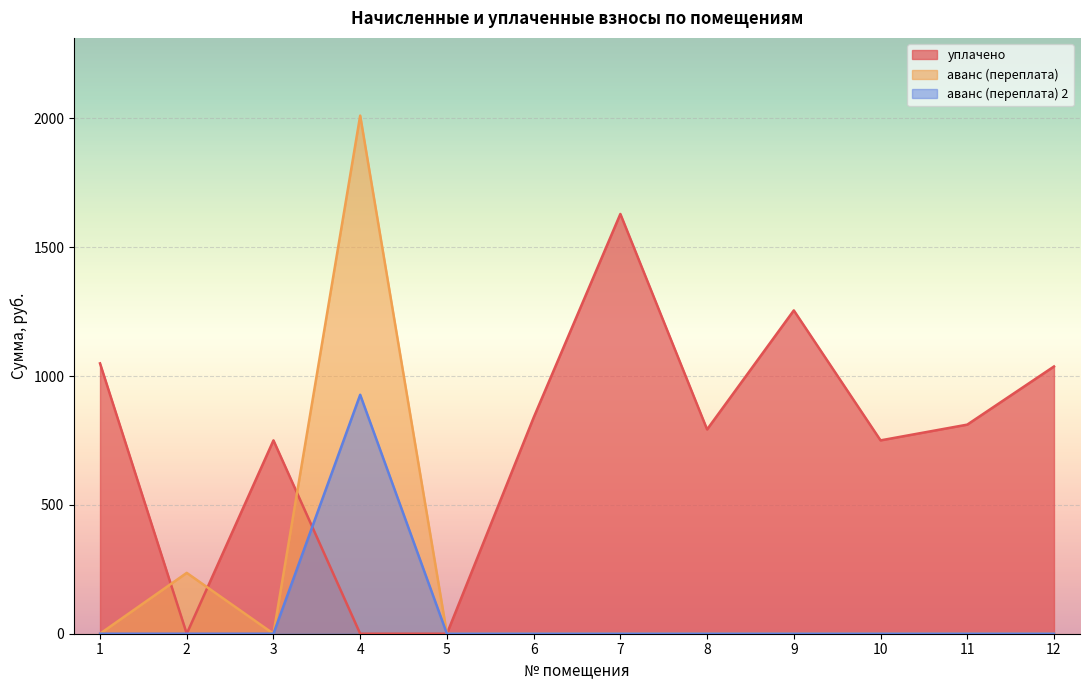

True or false: аванс (переплата) 2 and аванс (переплата) intersect in this chart.

False